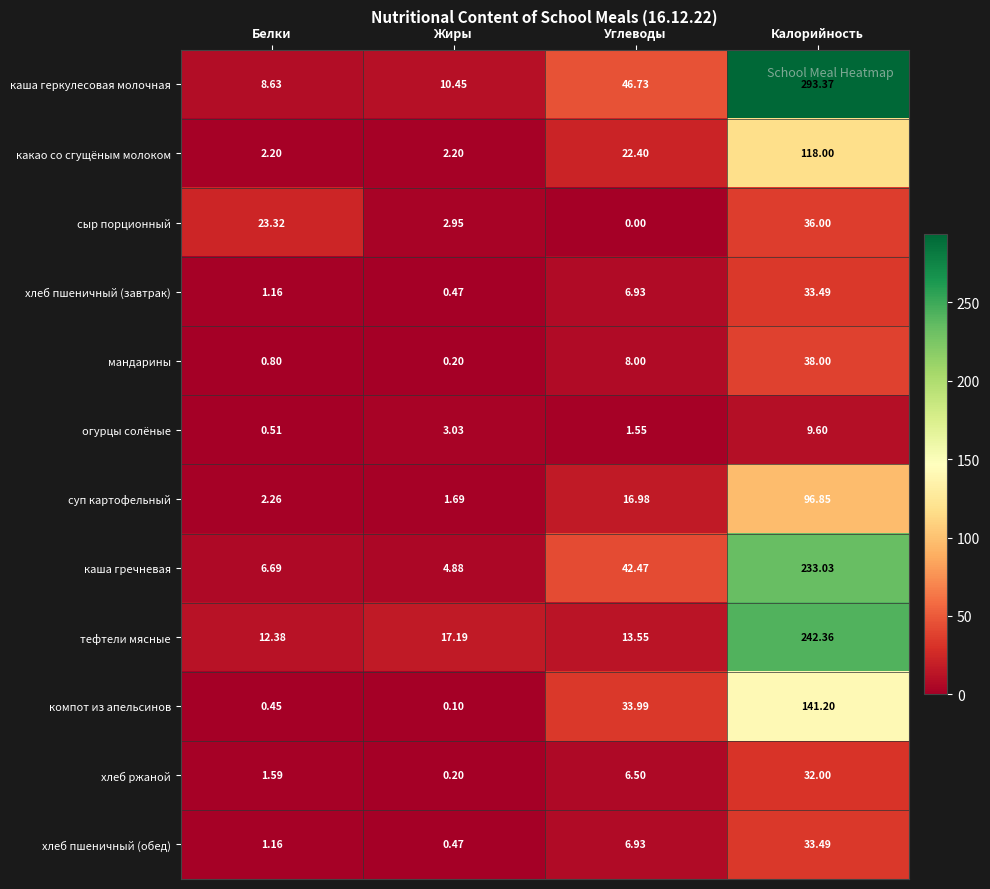

Which series has the widest spread of values?

каша геркулесовая молочная